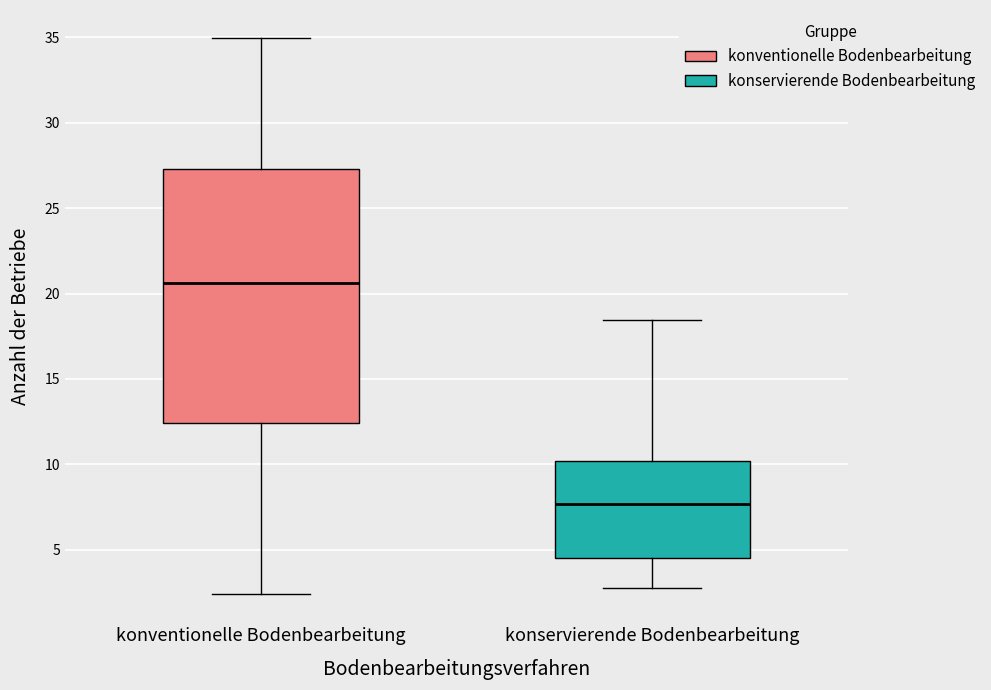

Reading left to right, transcribe this box plot: for each box, give where its median line is, the range the box spans, and where its two whiskers end, as read against the y-axis. The values are not printed on the chart, so give them approximately, as read against the axis.

konventionelle Bodenbearbeitung: median 20.5, box 12.5 to 27.5, whiskers 2.5 to 35.0
konservierende Bodenbearbeitung: median 7.5, box 4.5 to 10.0, whiskers 3.0 to 18.5